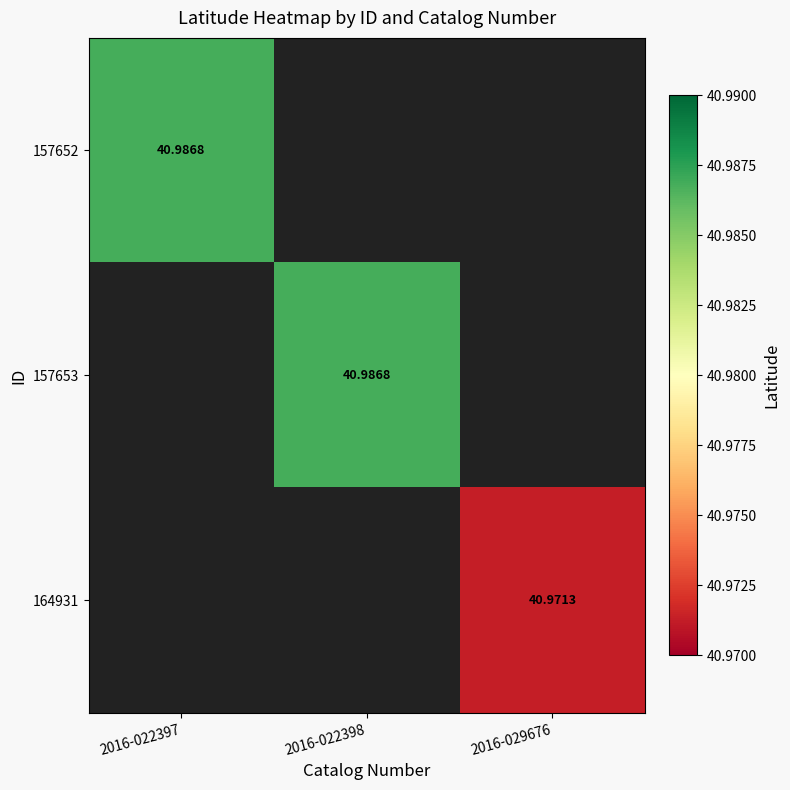

What is the smallest value displayed?

41.0